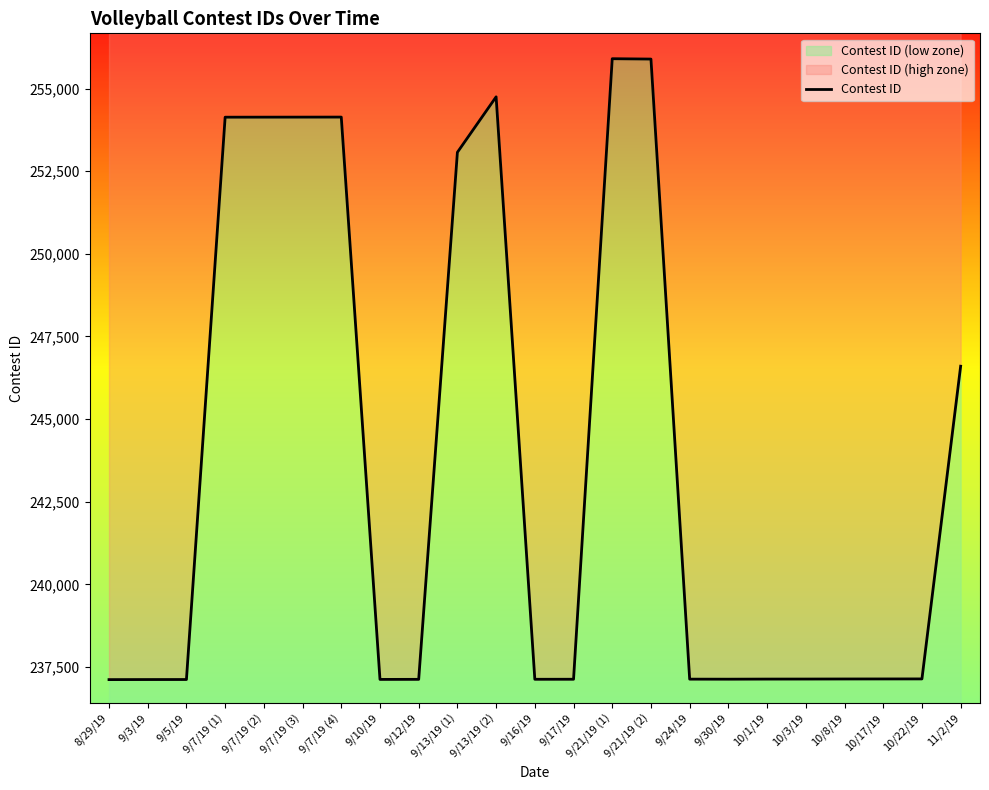

Reading left to right, list all the values displayed in this chart.

237120	237122	237123	254134	254135	254136	254137	237126	237128	253072	254749	237130	237131	255903	255892	237134	237133	237136	237137	237139	237140	237141	246601